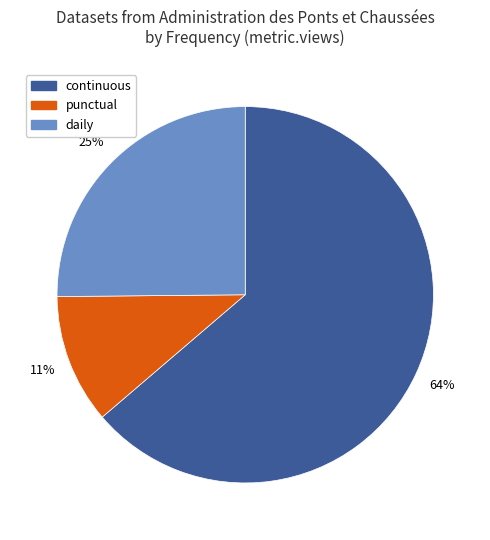

True or false: punctual accounts for 11% of the total.

True